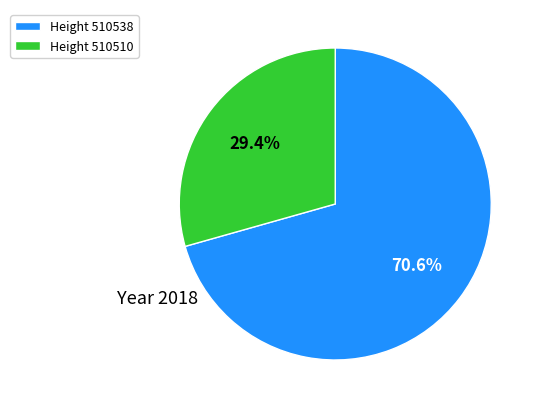

What is the smallest slice in the pie chart?

Height 510510